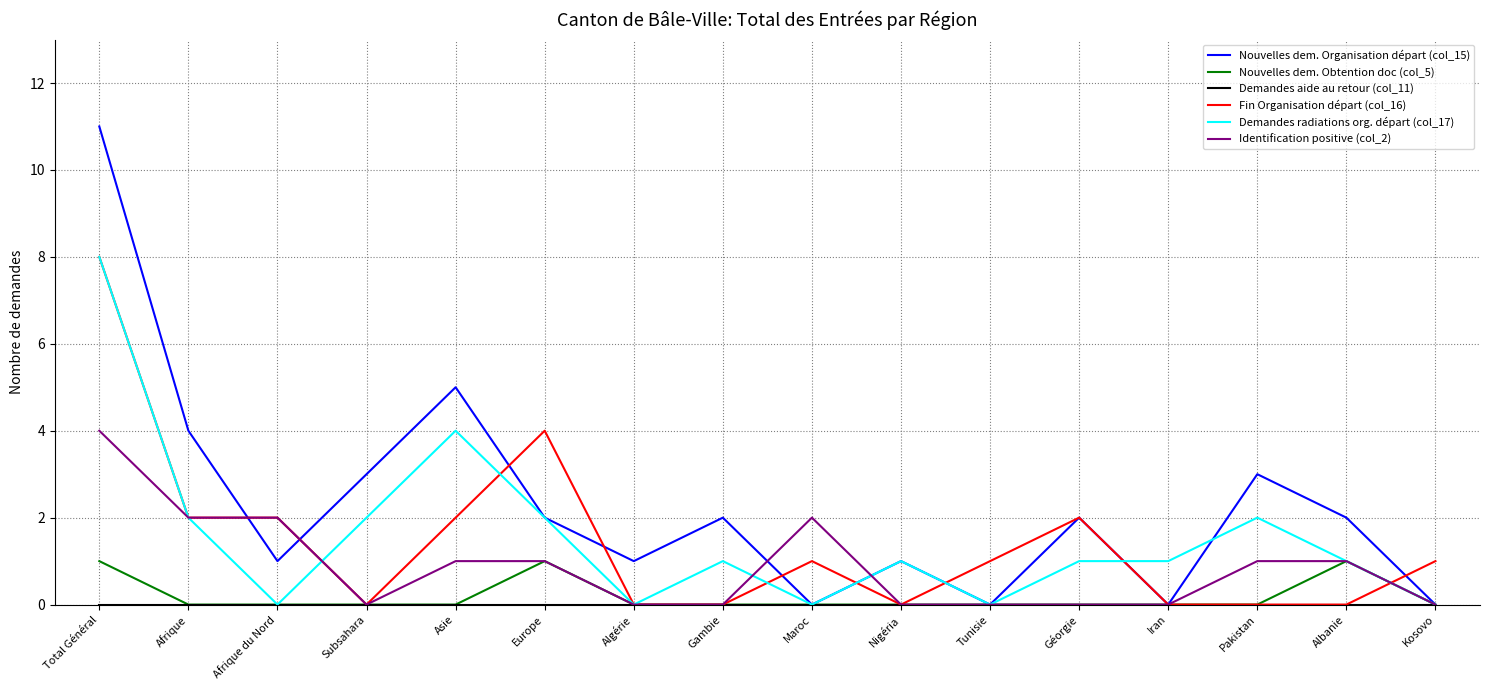

What position from the right is Albanie?

2